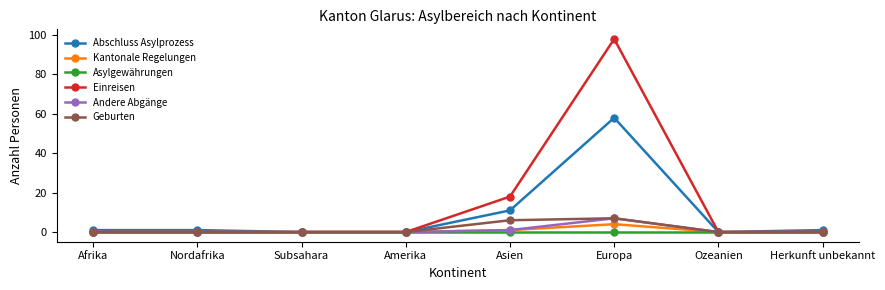

The value of Kantonale Regelungen at Amerika is 0. True or false?

True